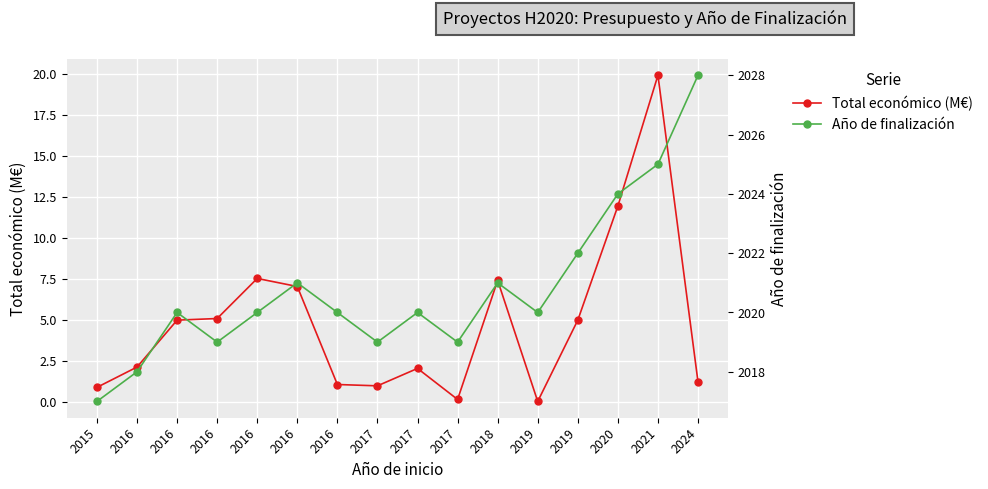

What is the sum of all Total económico (M€) values?

77.6